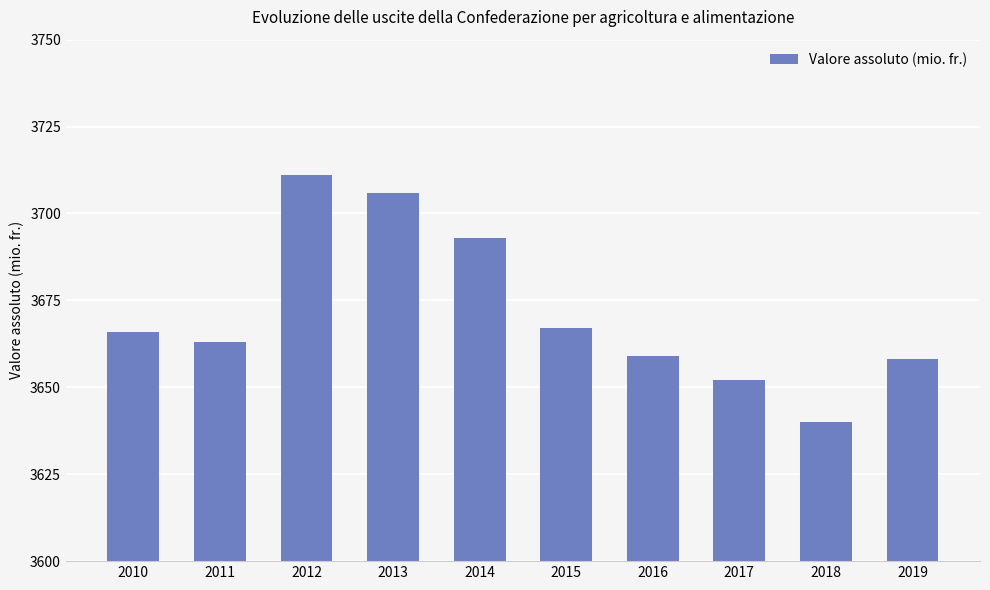

What is the difference between the values at 2017 and 2013?

54.0